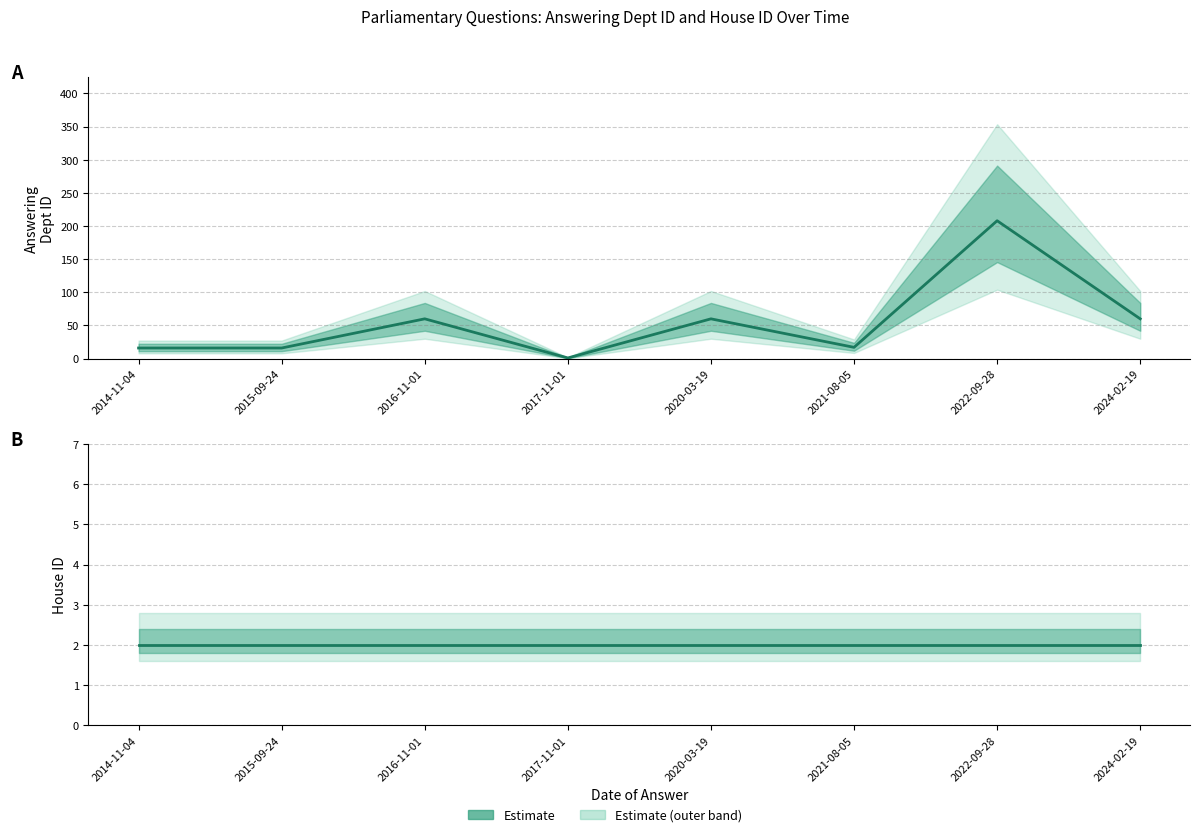

What is the smallest value displayed?

1